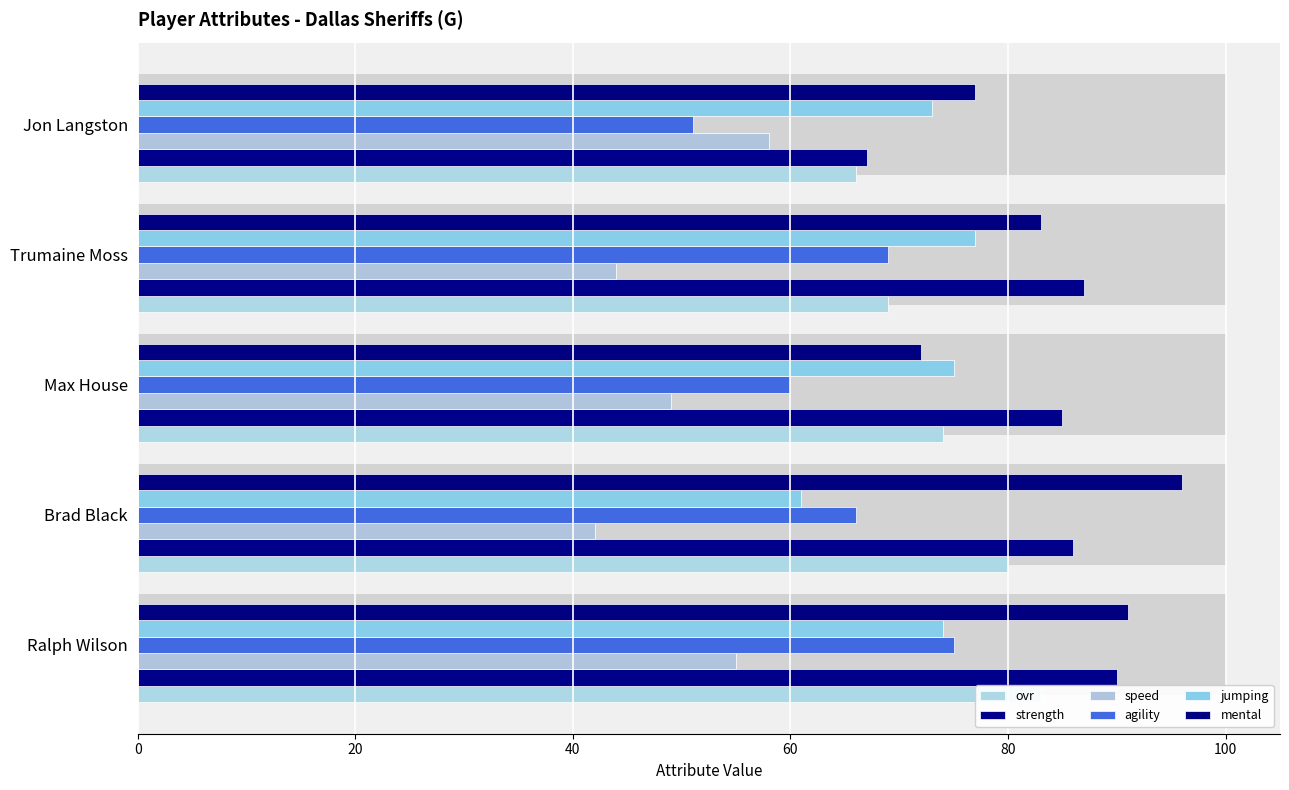

Is it true that ovr equals 80 at 20?

True